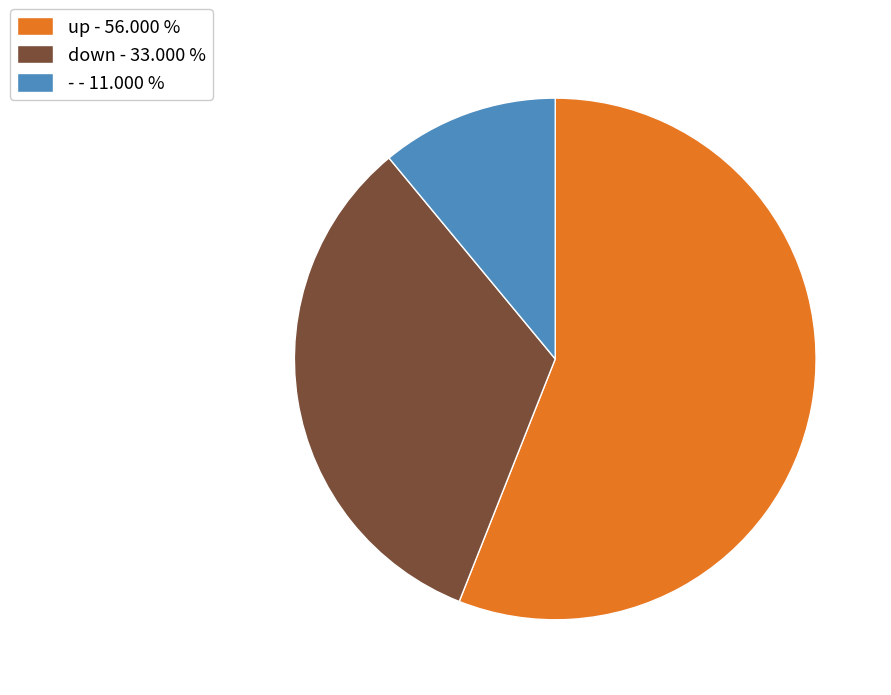

Between - - 11.000 % and up - 56.000 %, which is larger?

up - 56.000 %